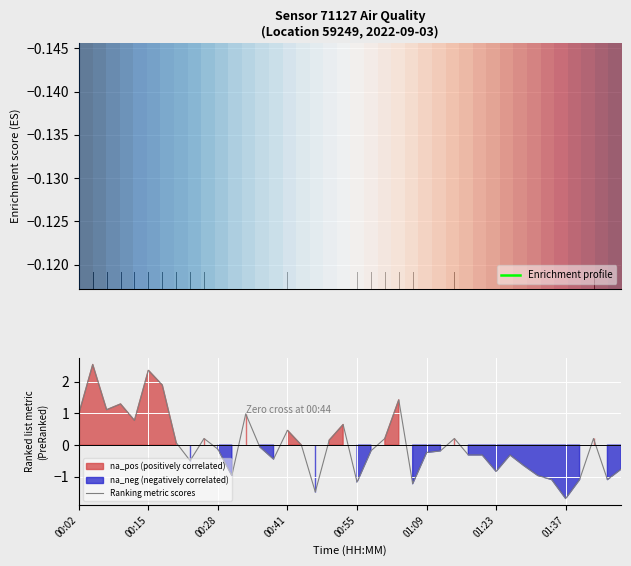

How many intersections are there between Enrichment profile and Ranking metric scores?

13